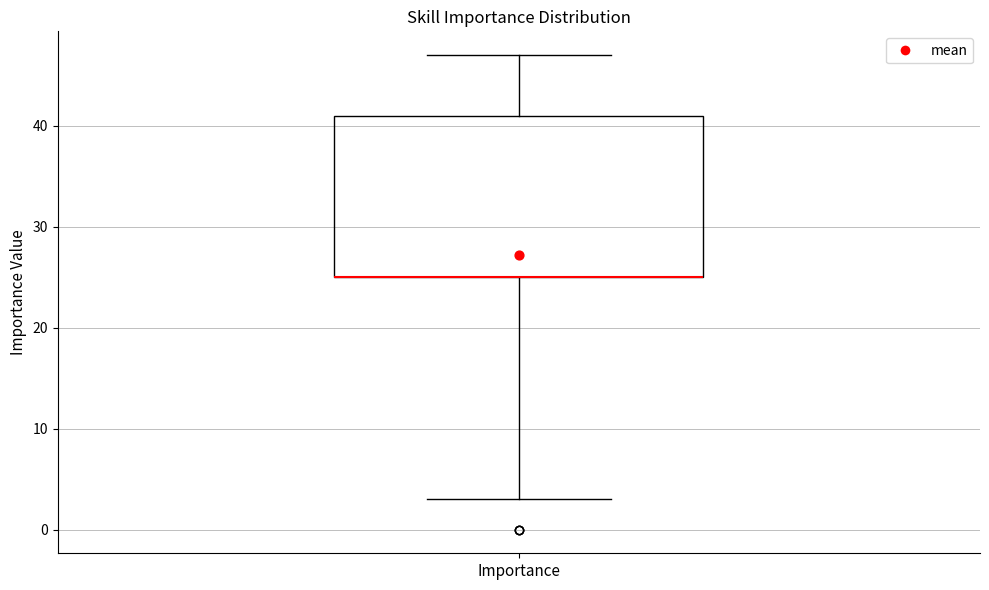

Transcribe this box plot: give where the median line is, the range the box spans, and where the two whiskers end, as read against the y-axis. The values are not printed on the chart, so give them approximately, as read against the axis.

median 25 (drawn on the box's lower edge), box 25 to 41, whiskers 3 to 47